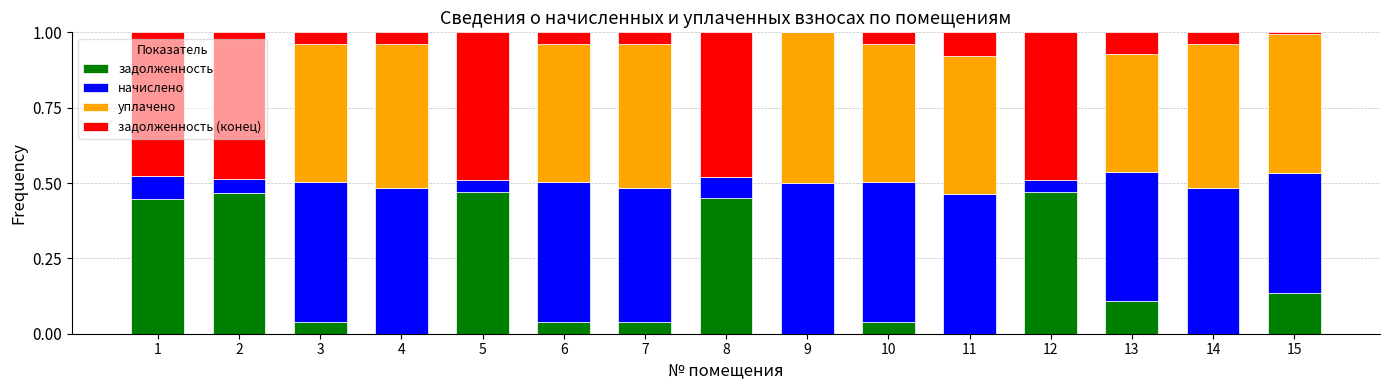

Is it true that задолженность equals 0.1 at 10?

False